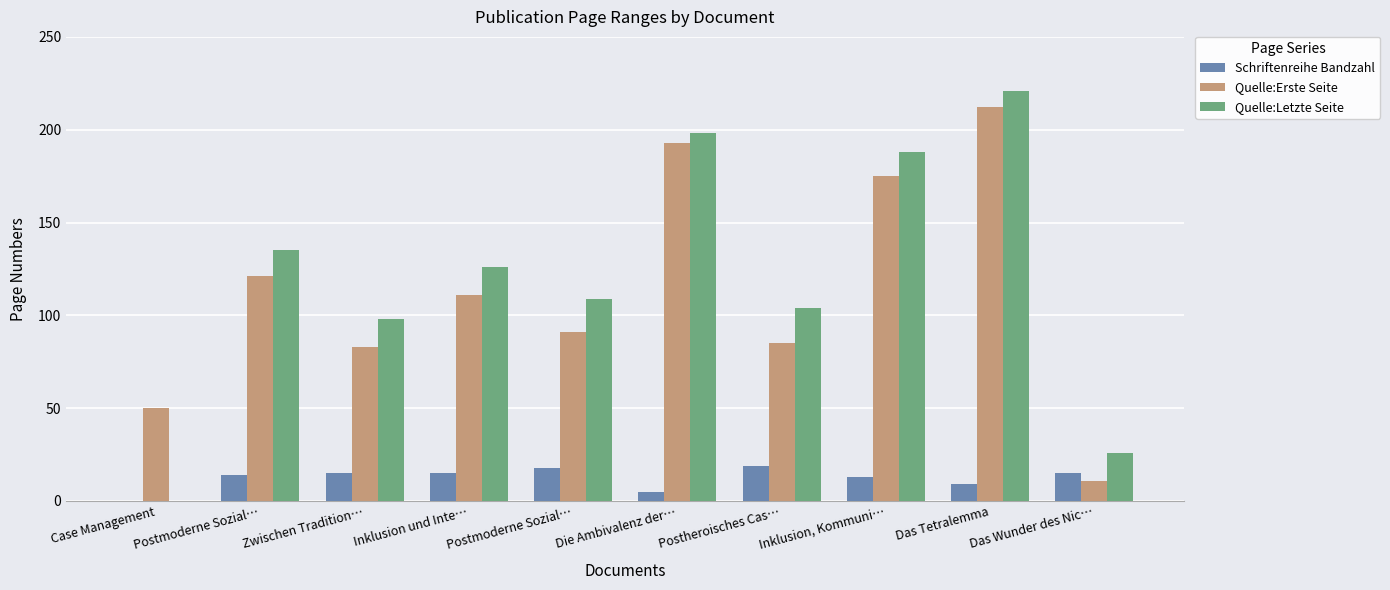

Reading left to right, what are all the values shown in this chart?

Schriftenreihe Bandzahl: Case Management=0	Postmoderne Sozial…=14	Zwischen Tradition…=15	Inklusion und Inte…=15	Postmoderne Sozial…=18	Die Ambivalenz der…=5	Postheroisches Cas…=19	Inklusion, Kommuni…=13	Das Tetralemma=9	Das Wunder des Nic…=15
Quelle:Erste Seite: Case Management=50	Postmoderne Sozial…=121	Zwischen Tradition…=83	Inklusion und Inte…=111	Postmoderne Sozial…=91	Die Ambivalenz der…=193	Postheroisches Cas…=85	Inklusion, Kommuni…=175	Das Tetralemma=212	Das Wunder des Nic…=11
Quelle:Letzte Seite: Case Management=0	Postmoderne Sozial…=135	Zwischen Tradition…=98	Inklusion und Inte…=126	Postmoderne Sozial…=109	Die Ambivalenz der…=198	Postheroisches Cas…=104	Inklusion, Kommuni…=188	Das Tetralemma=221	Das Wunder des Nic…=26